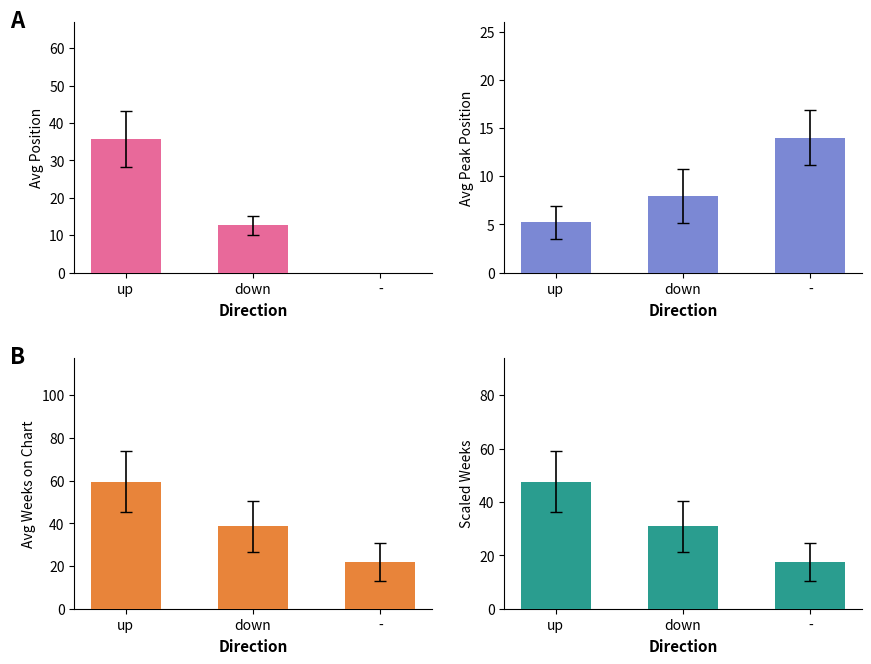

Between up and down, which is larger?

up